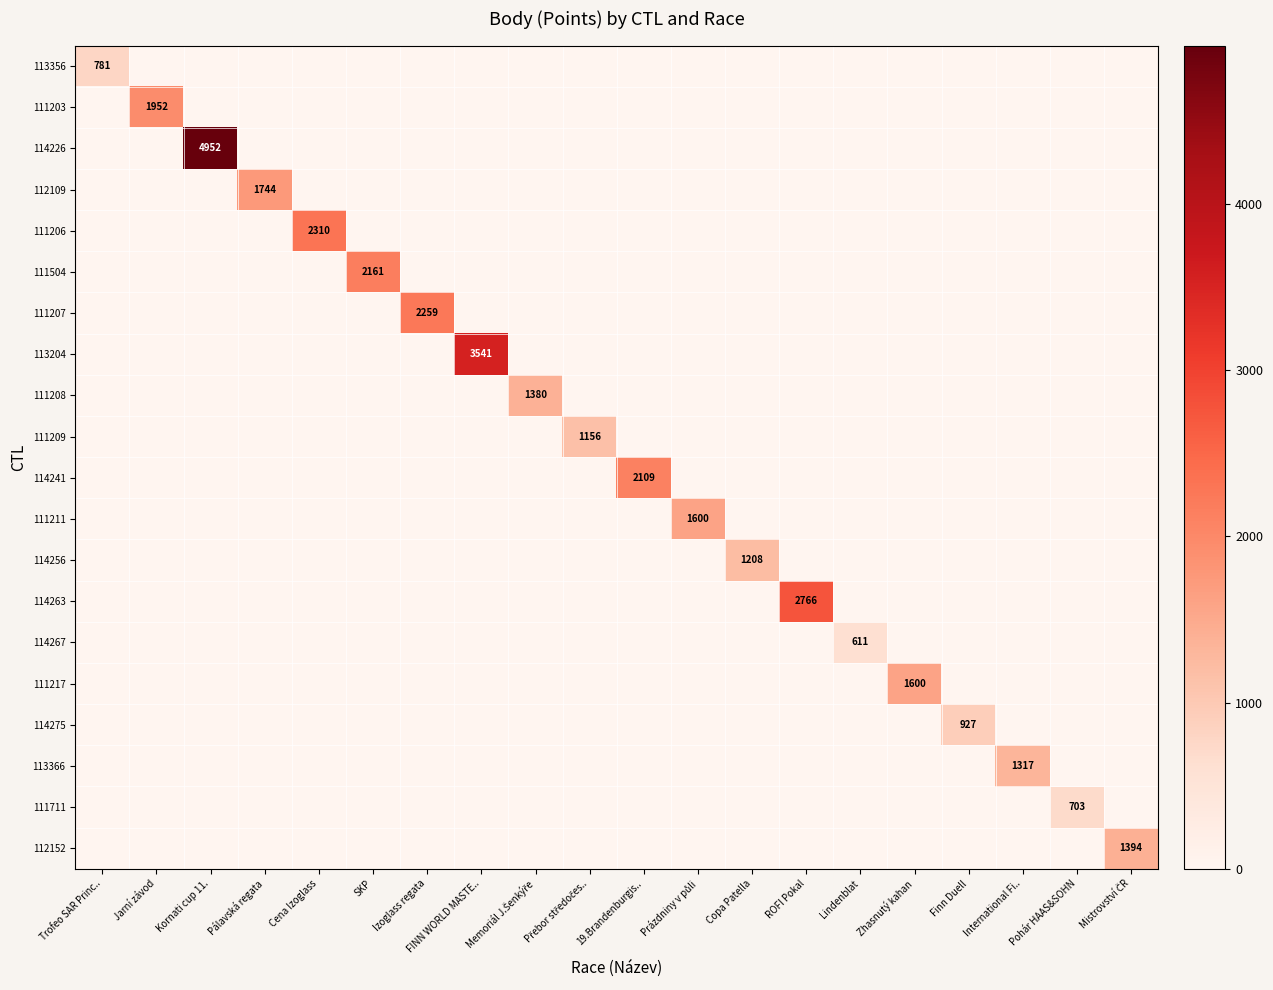

True or false: 111203 has a value of 1952 at Jarní závod.

True